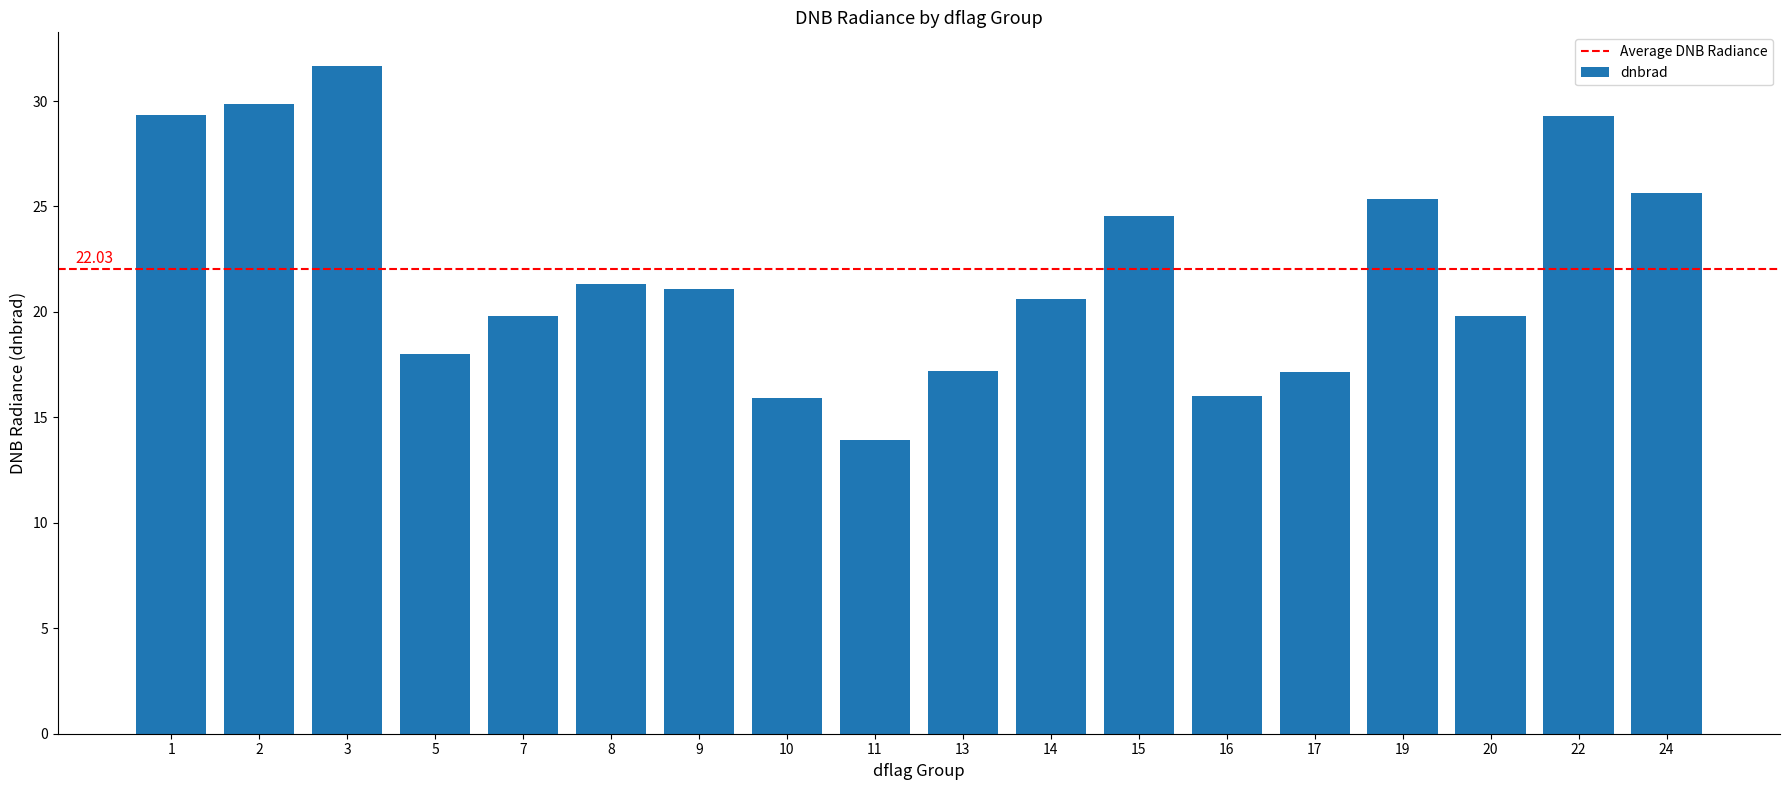

What is the average value?

22.0